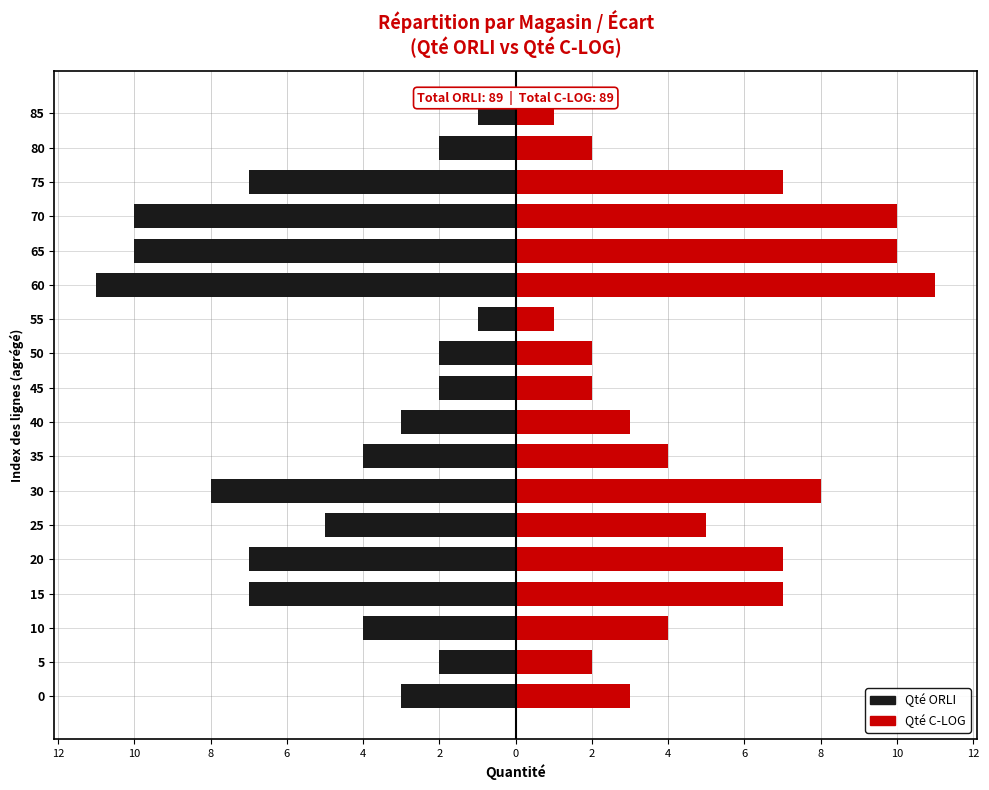

Which series changed the most between 45 and 70?

Qté ORLI